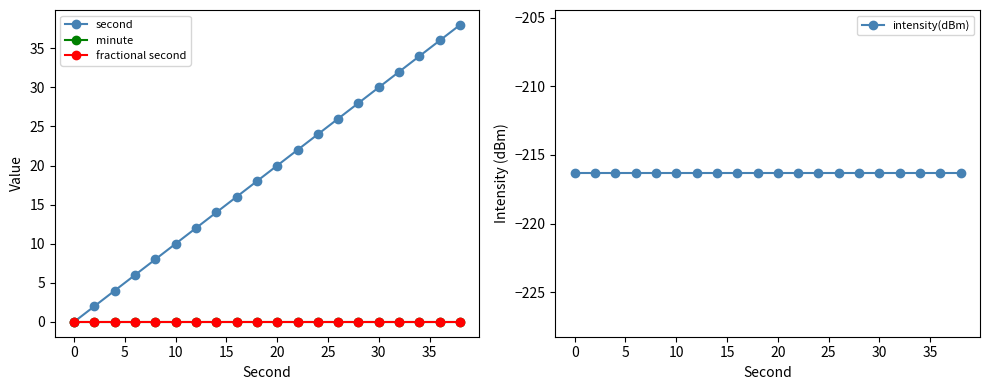

Which series has the largest total across all categories?

second